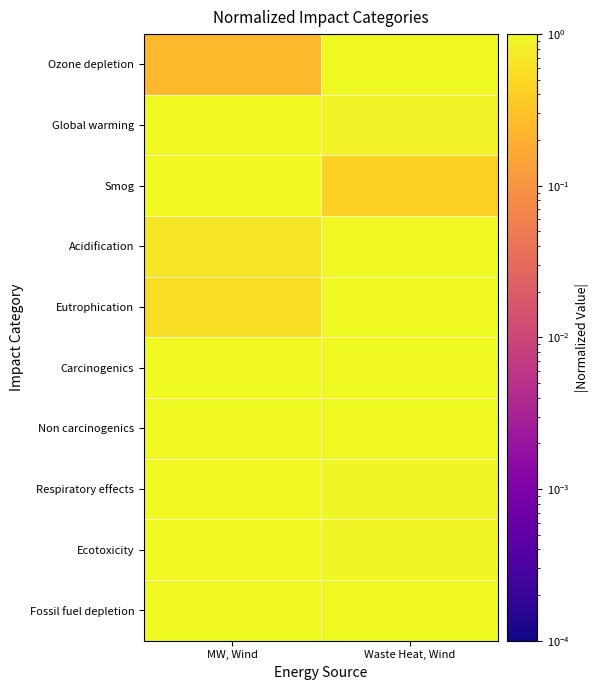

Which series has the largest total across all categories?

Fossil fuel depletion